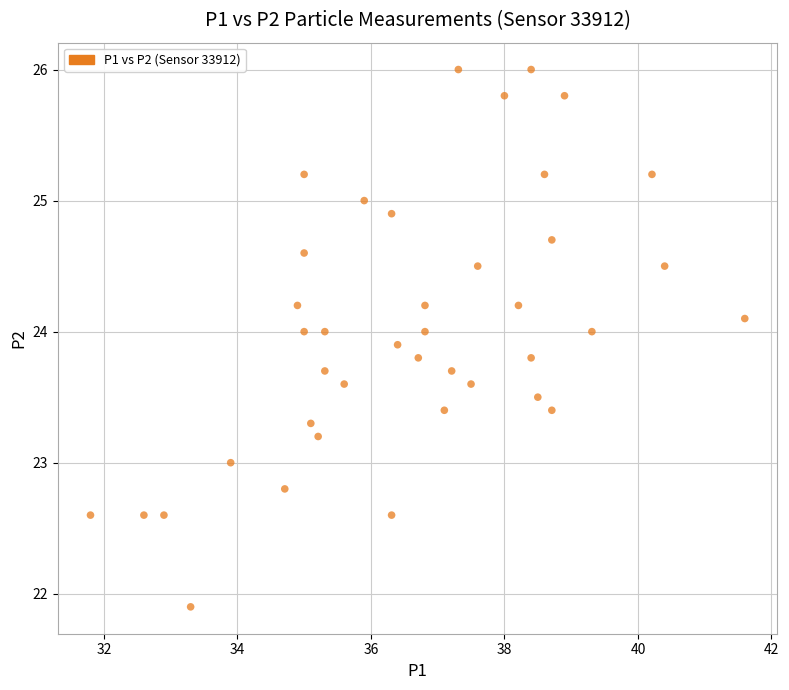

What is the range of Y values (max minus min)?

4.1